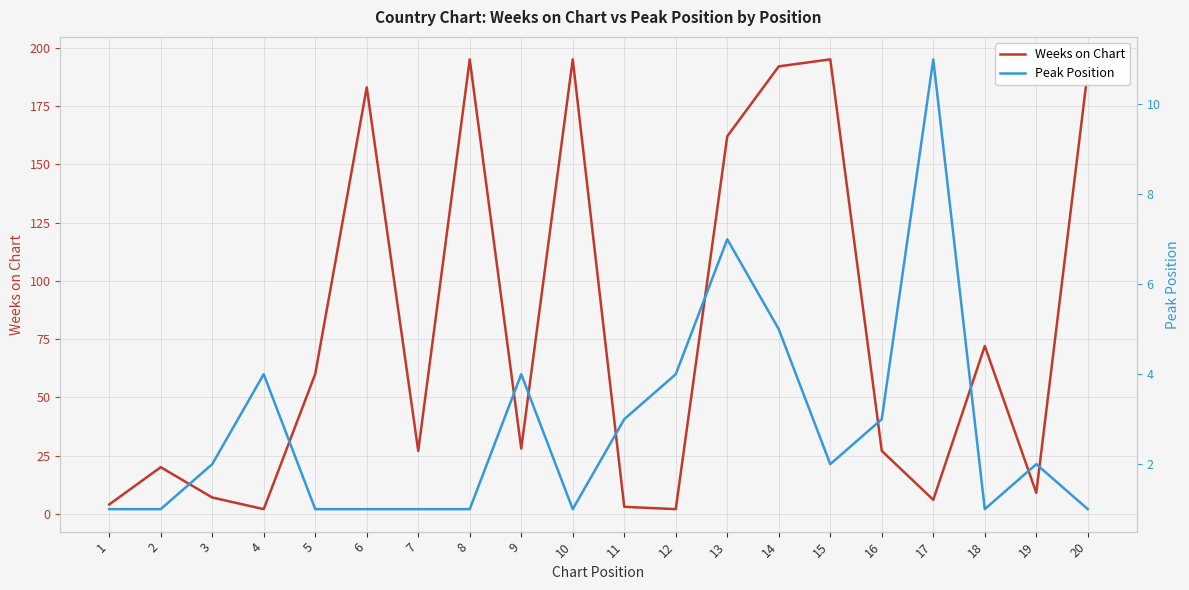

List the series in order of their overall mean, highest first.

Weeks on Chart, Peak Position